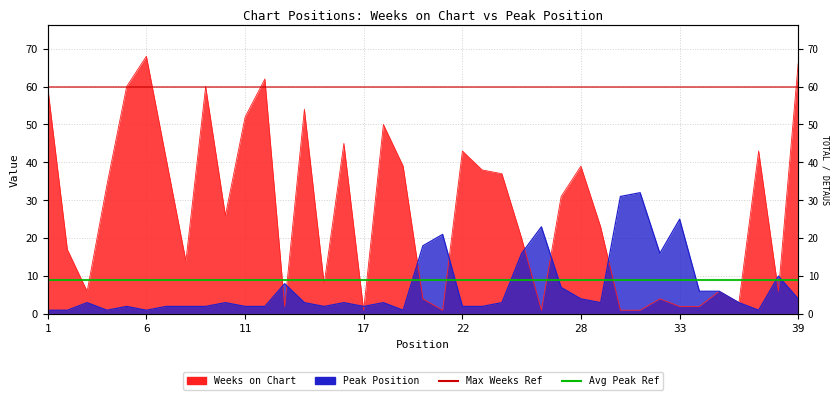

At which label does Peak Position first exceed 3?

13